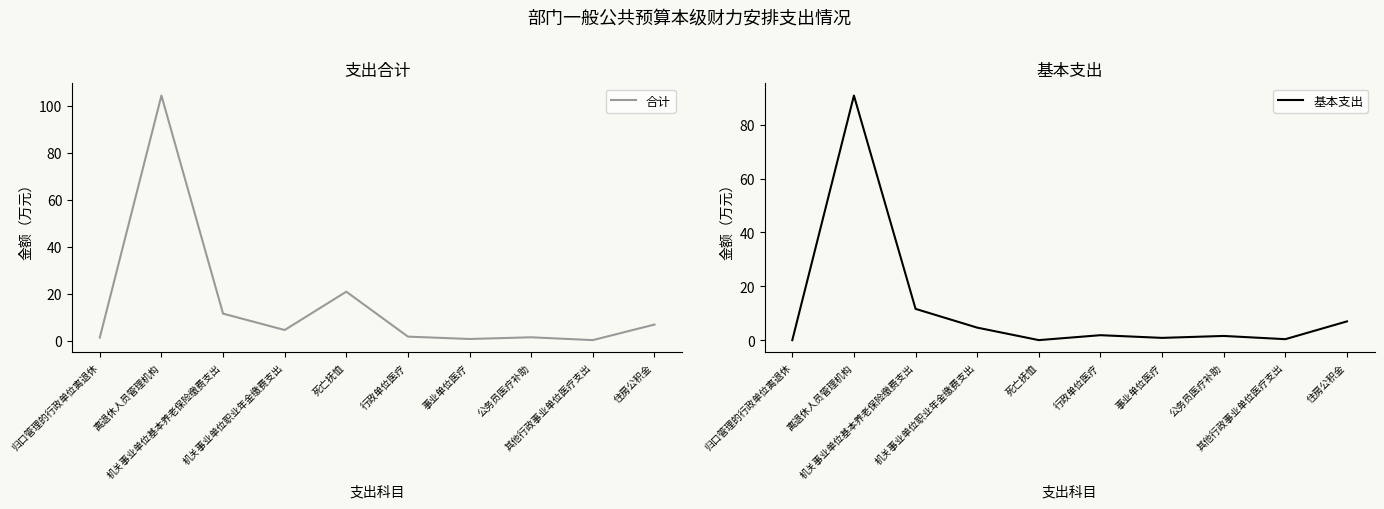

What is the sum of the 合计 values at 事业单位医疗 and 死亡抚恤?

21.8